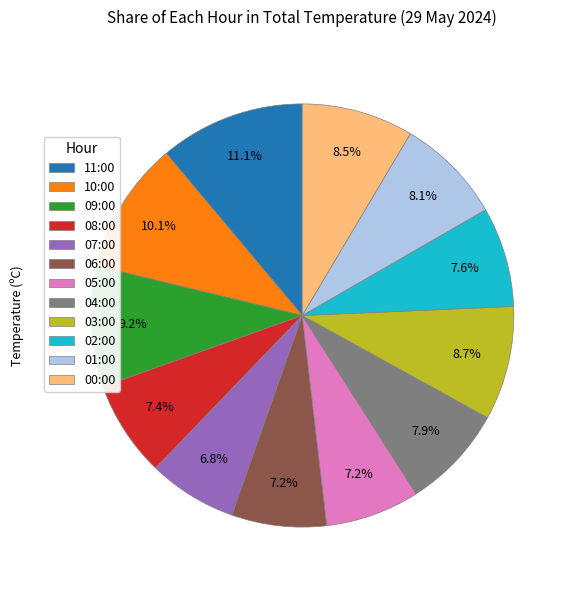

Does 02:00 account for over 50% of the chart?

No